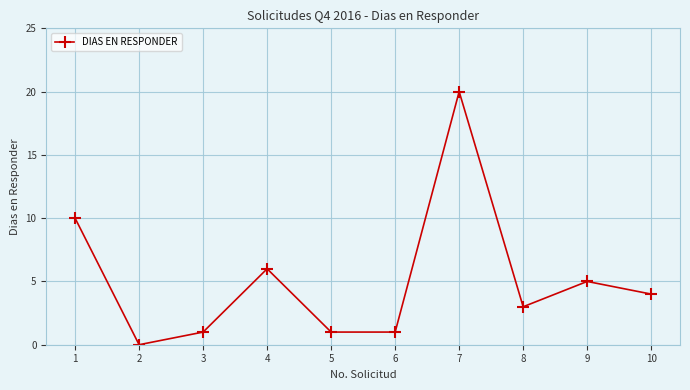

Where is the data nearest to the value 10?

1